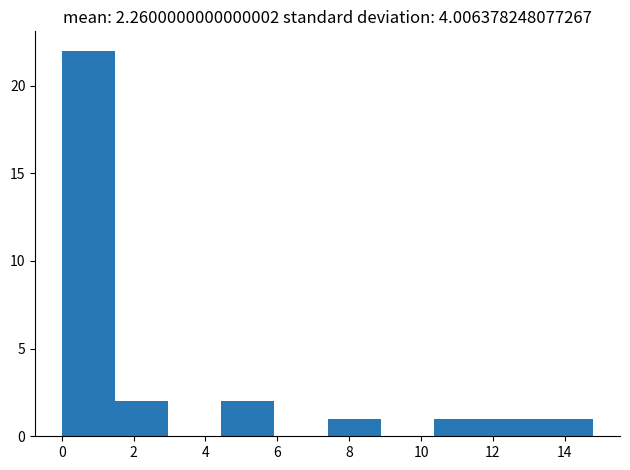

Which range on the x-axis has the tallest bar?

0.00 to 1.48